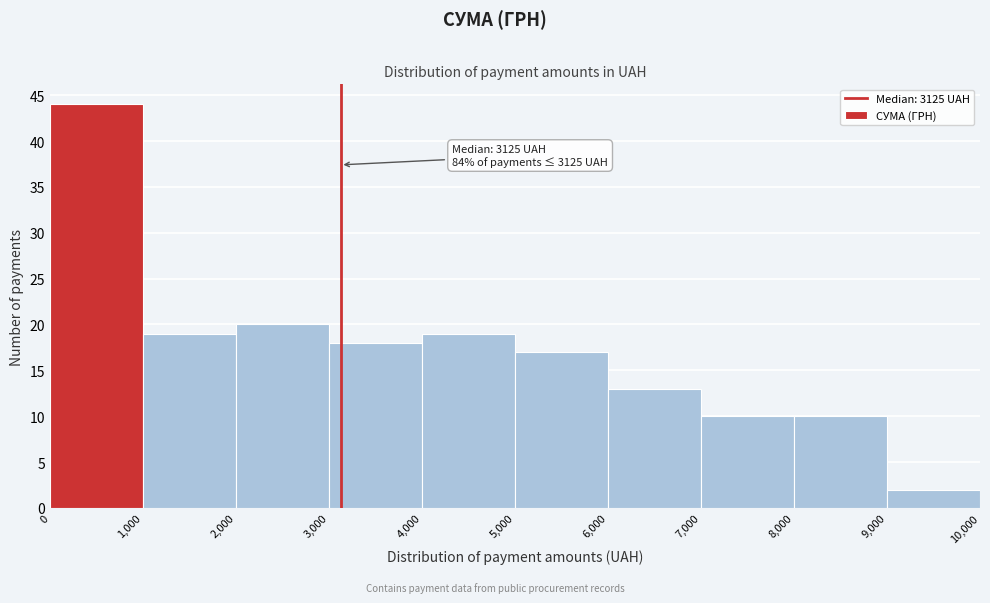

Which range on the x-axis has the tallest bar?

0 to 1,000